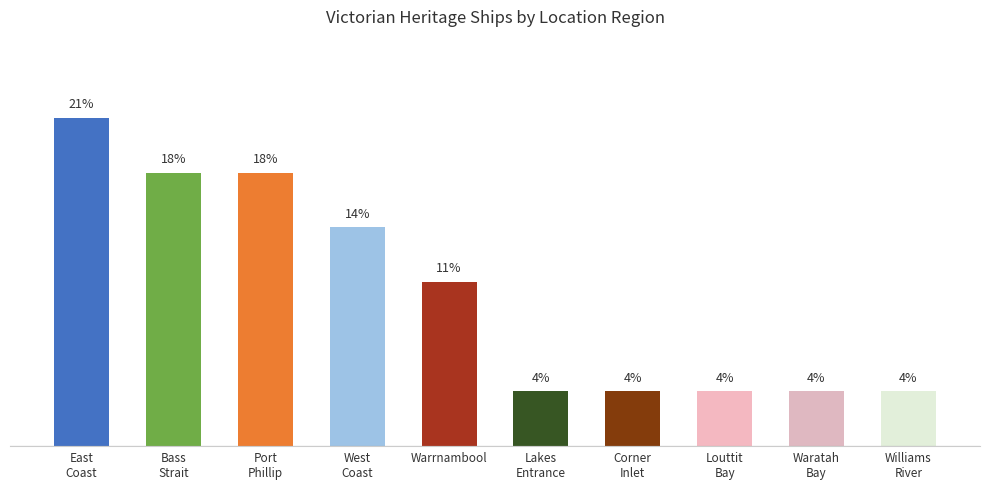

What is the label of the 4th bar from the left?

West Coast